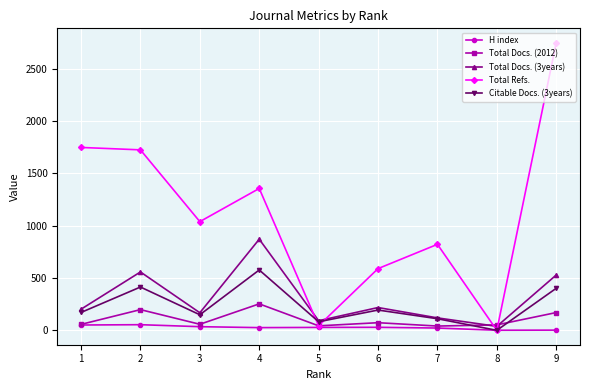

Which series has the largest total across all categories?

Total Refs.